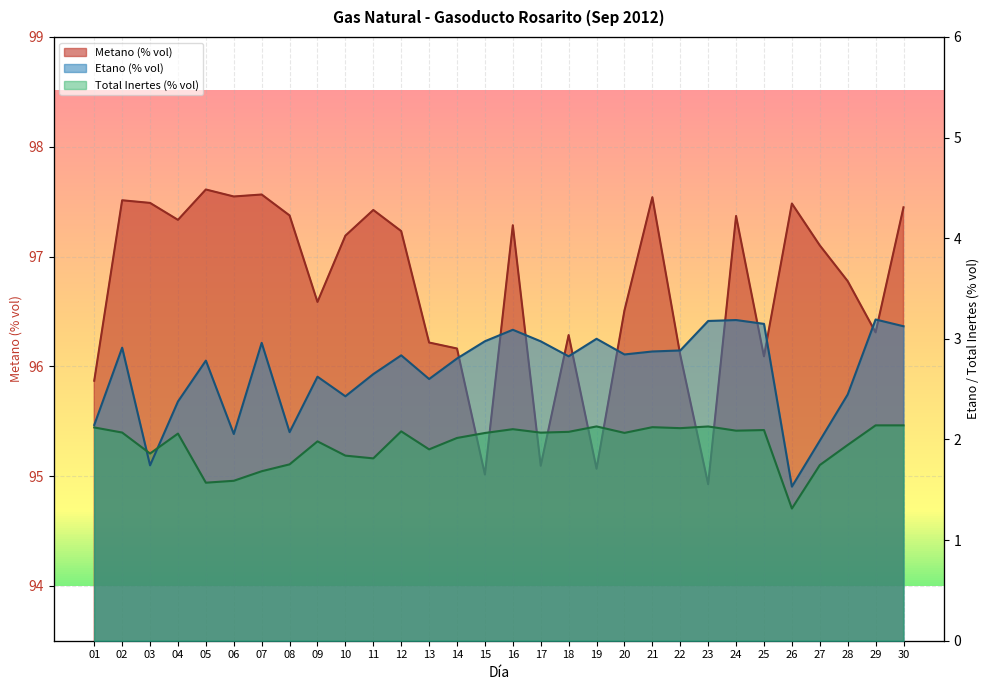

What is the sum of all Metano (% vol) values?

2901.5